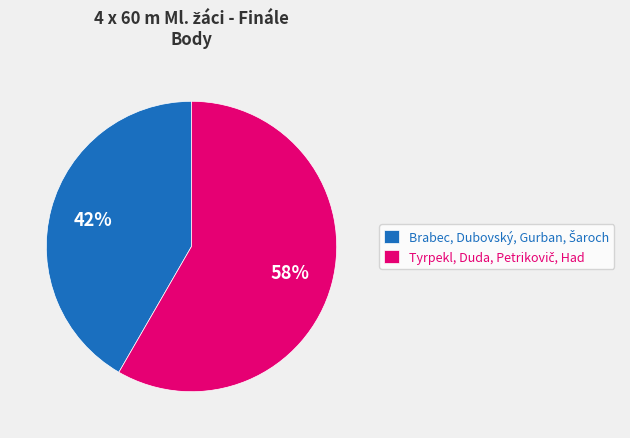

Does any single category account for the majority?

Yes